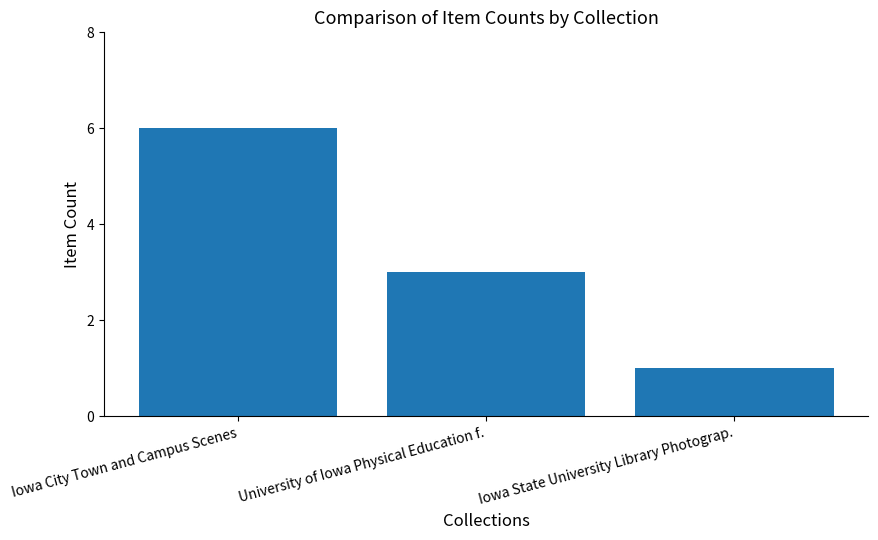

True or false: the data shows 4 at Iowa City Town and Campus Scenes.

False